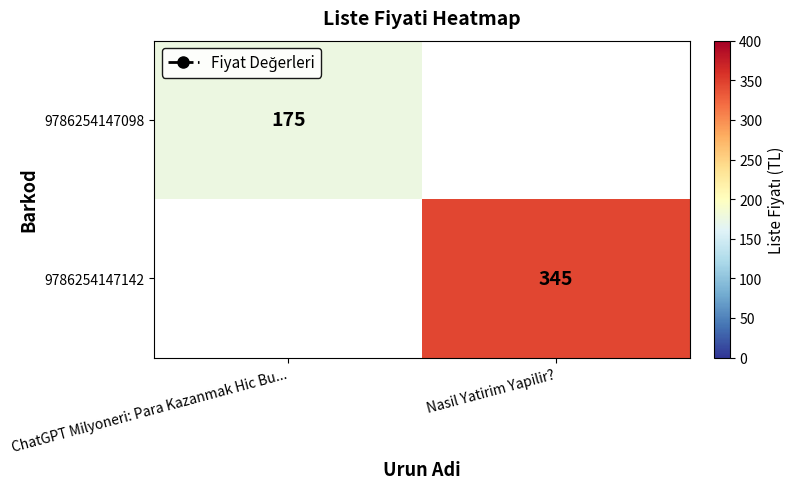

The 9786254147142 series shows 99 at Nasil Yatirim Yapilir?. True or false?

False